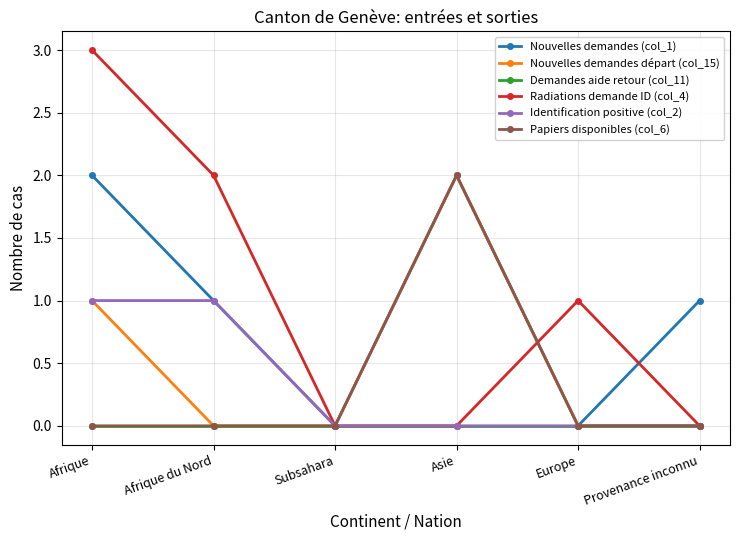

What are all the series names shown in the legend?

Nouvelles demandes (col_1), Nouvelles demandes départ (col_15), Demandes aide retour (col_11), Radiations demande ID (col_4), Identification positive (col_2), Papiers disponibles (col_6)